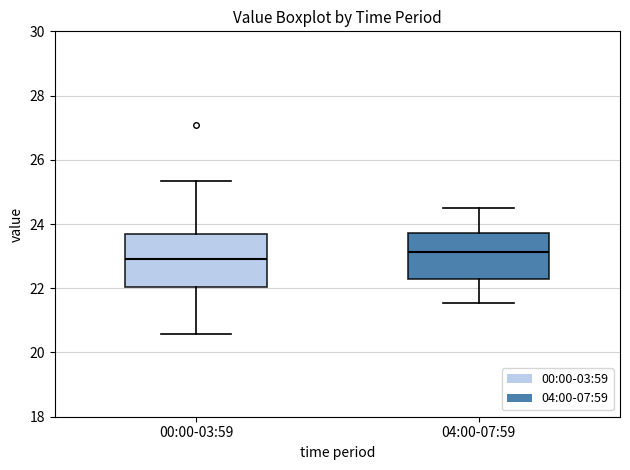

Where does the upper whisker of the box for 04:00-07:59 end on the y-axis? The values are not printed on the chart, so give them approximately, as read against the axis.

24.6